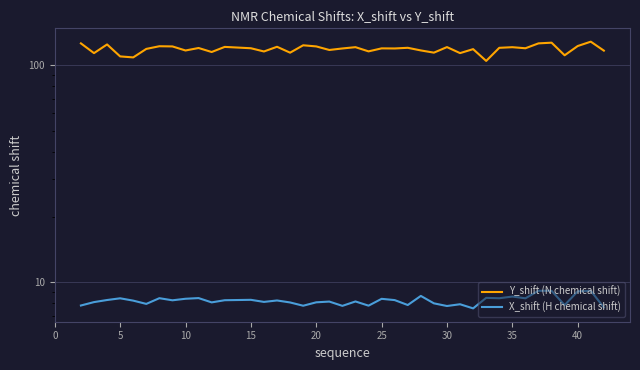

True or false: Y_shift (N chemical shift) and X_shift (H chemical shift) intersect in this chart.

False